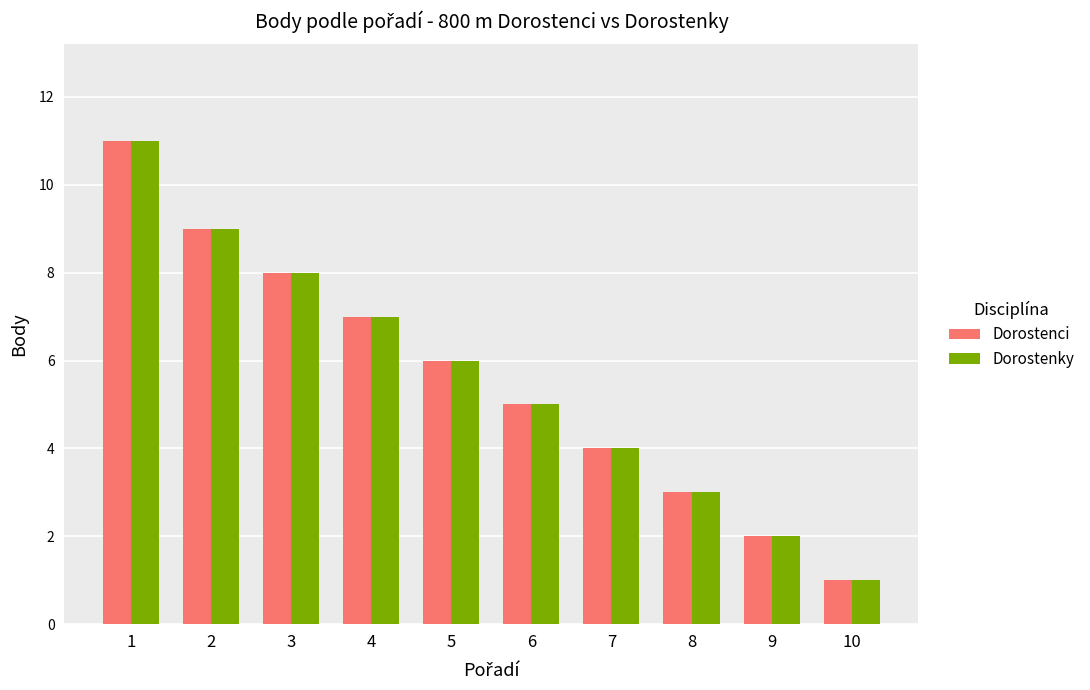

What is the sum of all Dorostenky values?

56